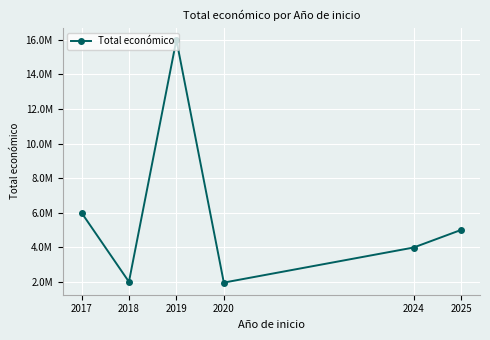

Is it true that the value at 2018 is 699521?

False